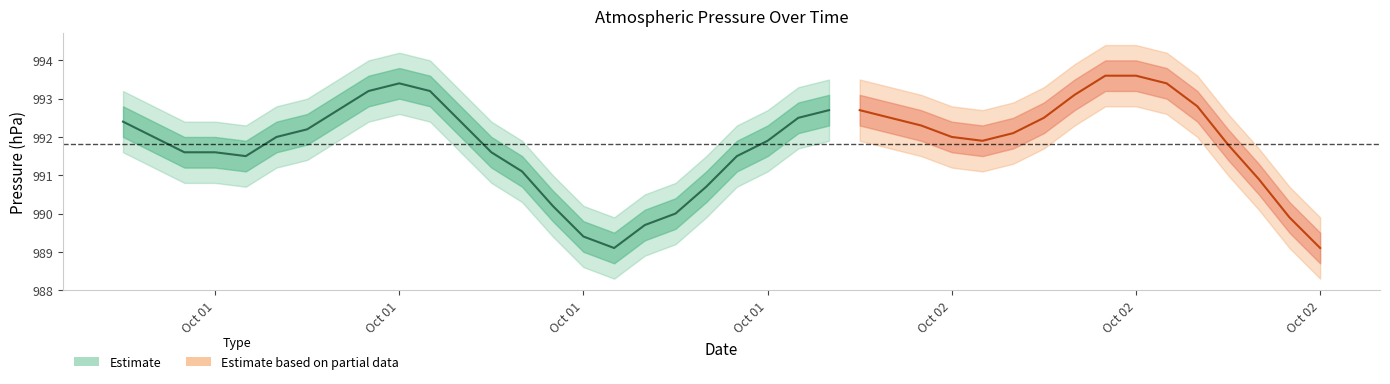

Which label corresponds to the smallest value in the chart?

2019-10-01 16:00